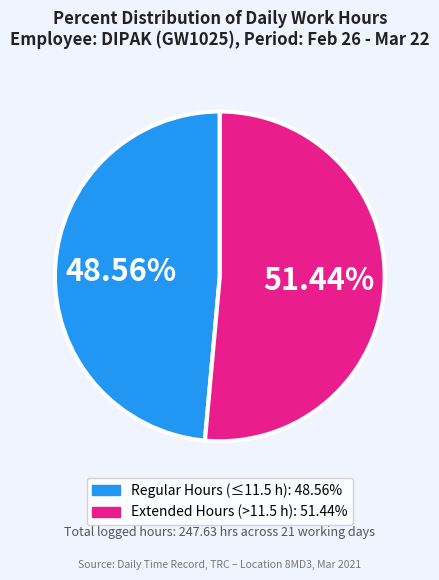

Is there any slice that represents more than half of the pie?

Yes